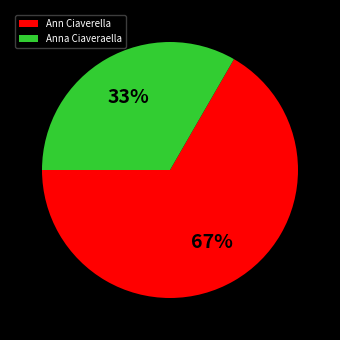

Does any single category account for the majority?

Yes